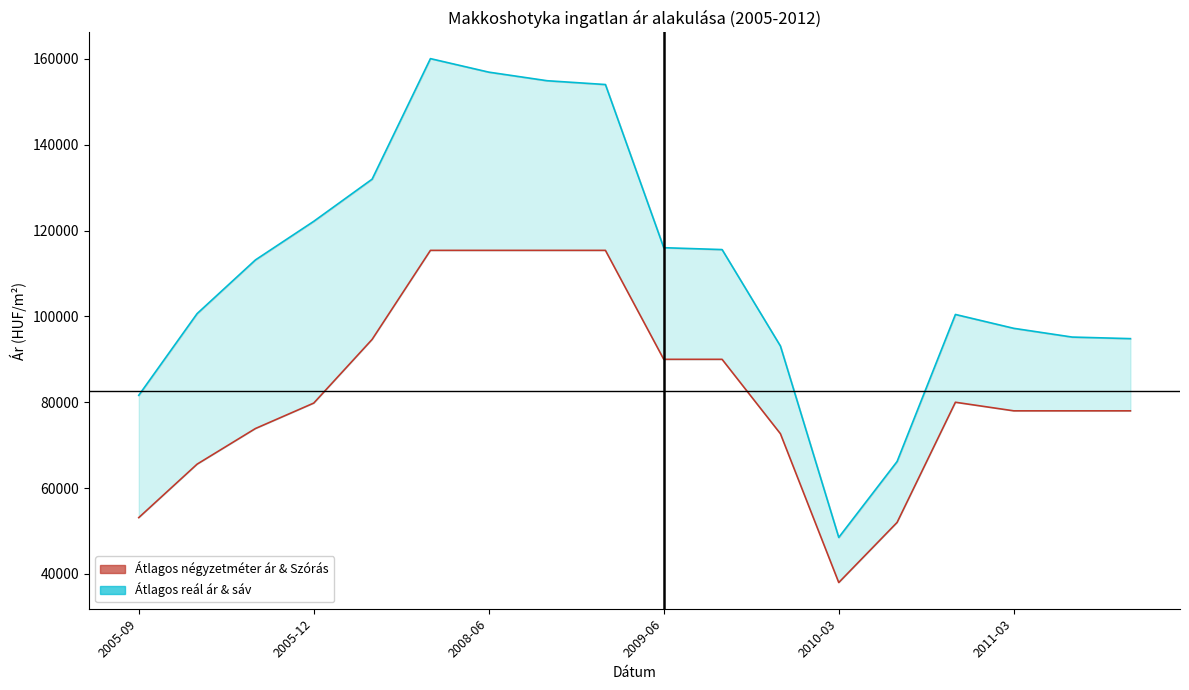

How many interior local peaks does the Átlagos reál ár series have?

2